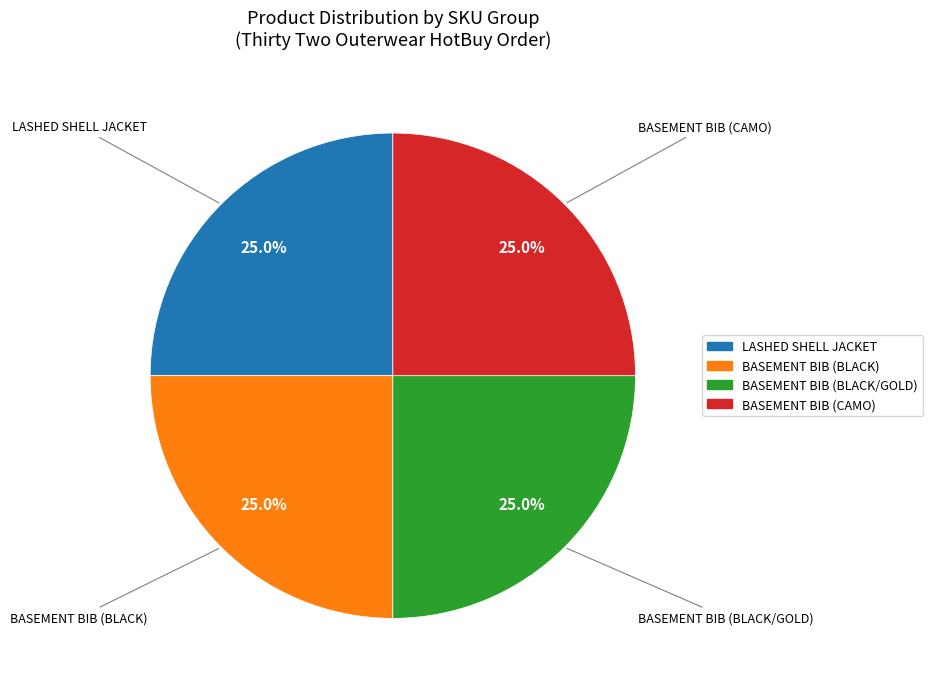

Combined, what portion of the pie is BASEMENT BIB (BLACK) and LASHED SHELL JACKET?

50.0%